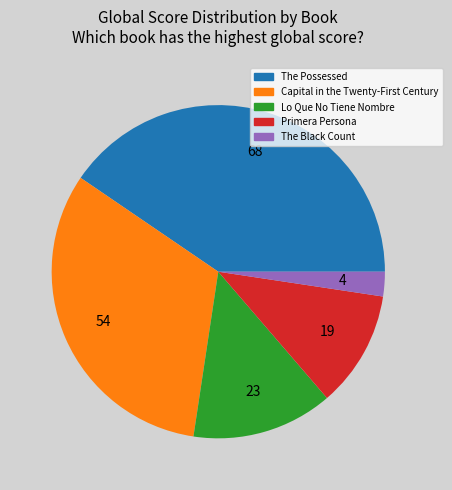

How many segments does this pie chart have?

5